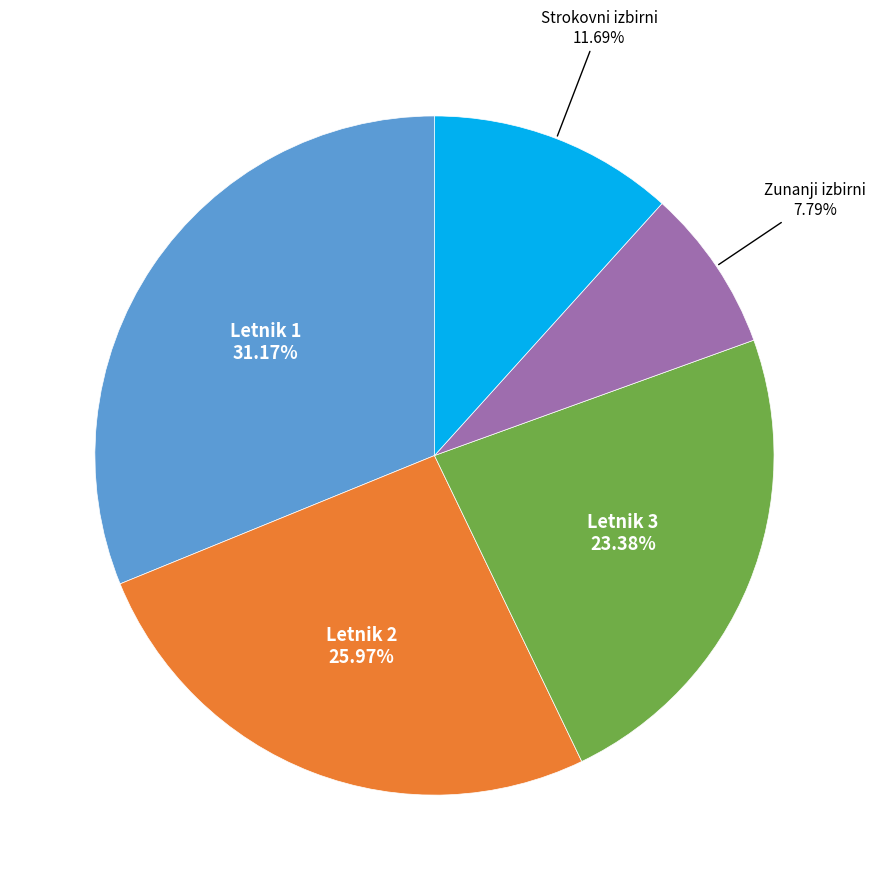

Is there a majority slice in this chart?

No